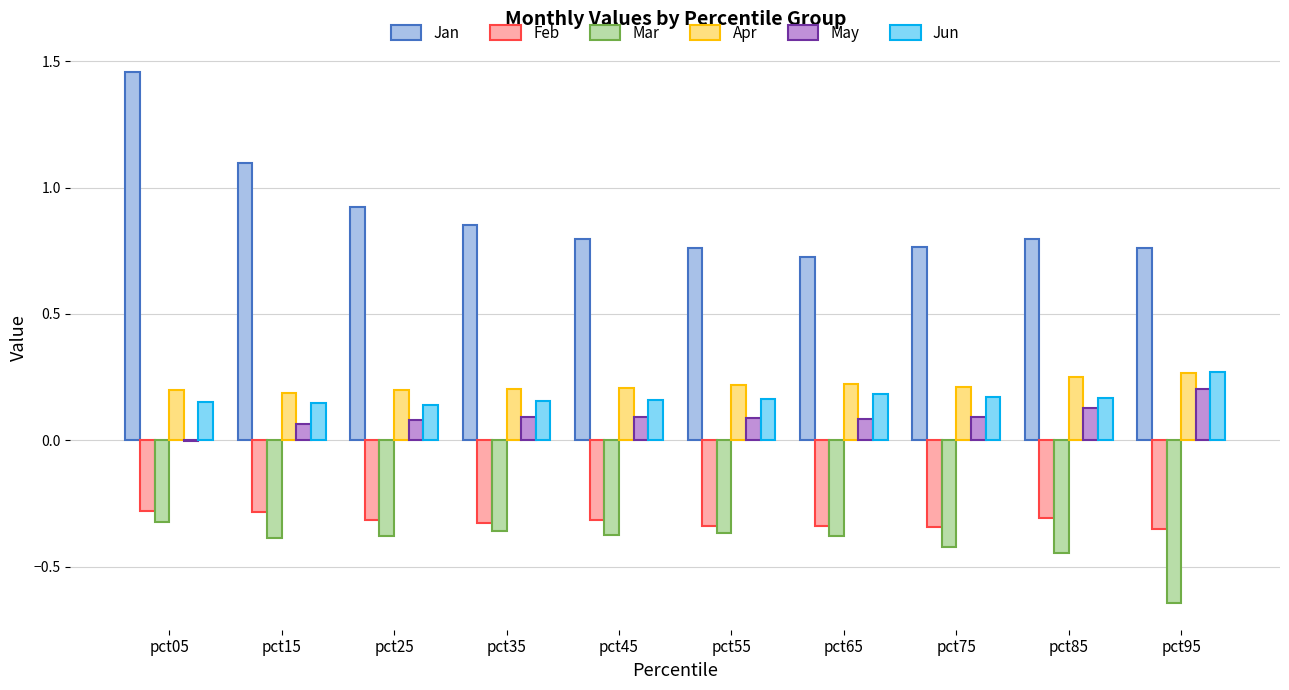

Are the bars grouped side by side (vs. stacked)?

Yes